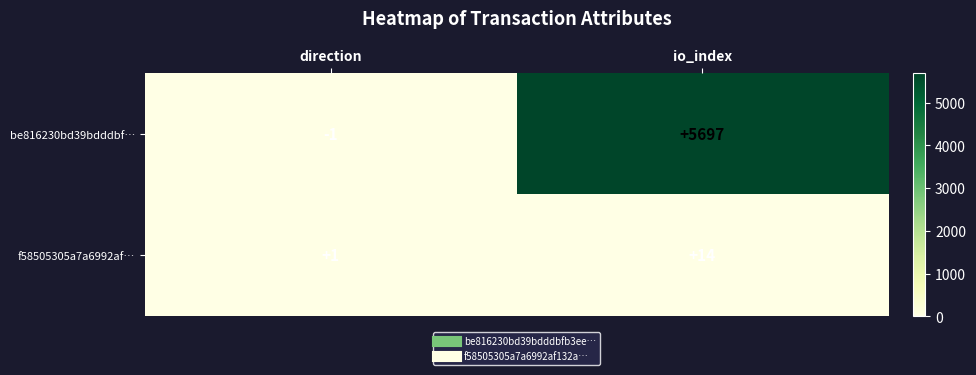

List the series in order of their overall mean, lowest first.

f58505305a7a6992af…, be816230bd39bdddbf…